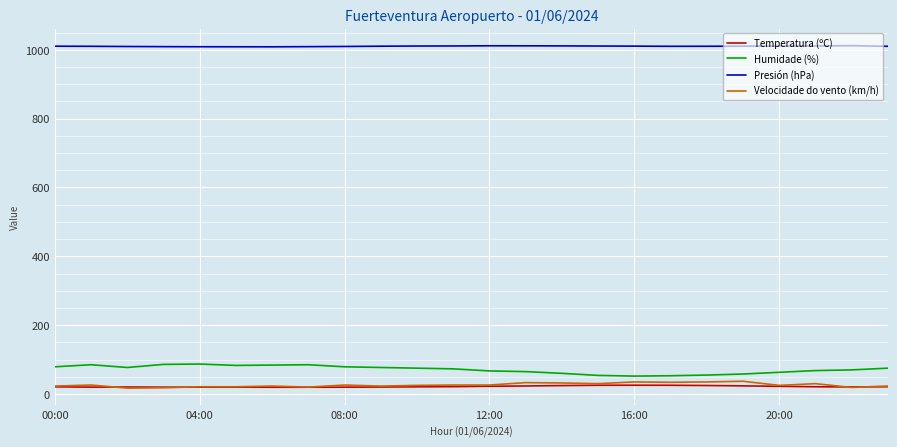

Which series has the widest spread of values?

Humidade (%)